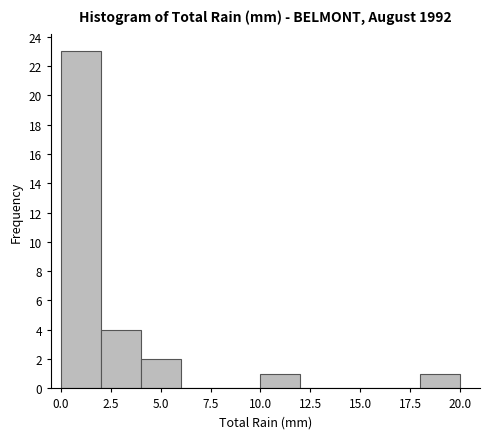

How tall is the bar that spans 10 to 12 on the x-axis? The values are not printed on the chart, so give them approximately, as read against the axis.

1